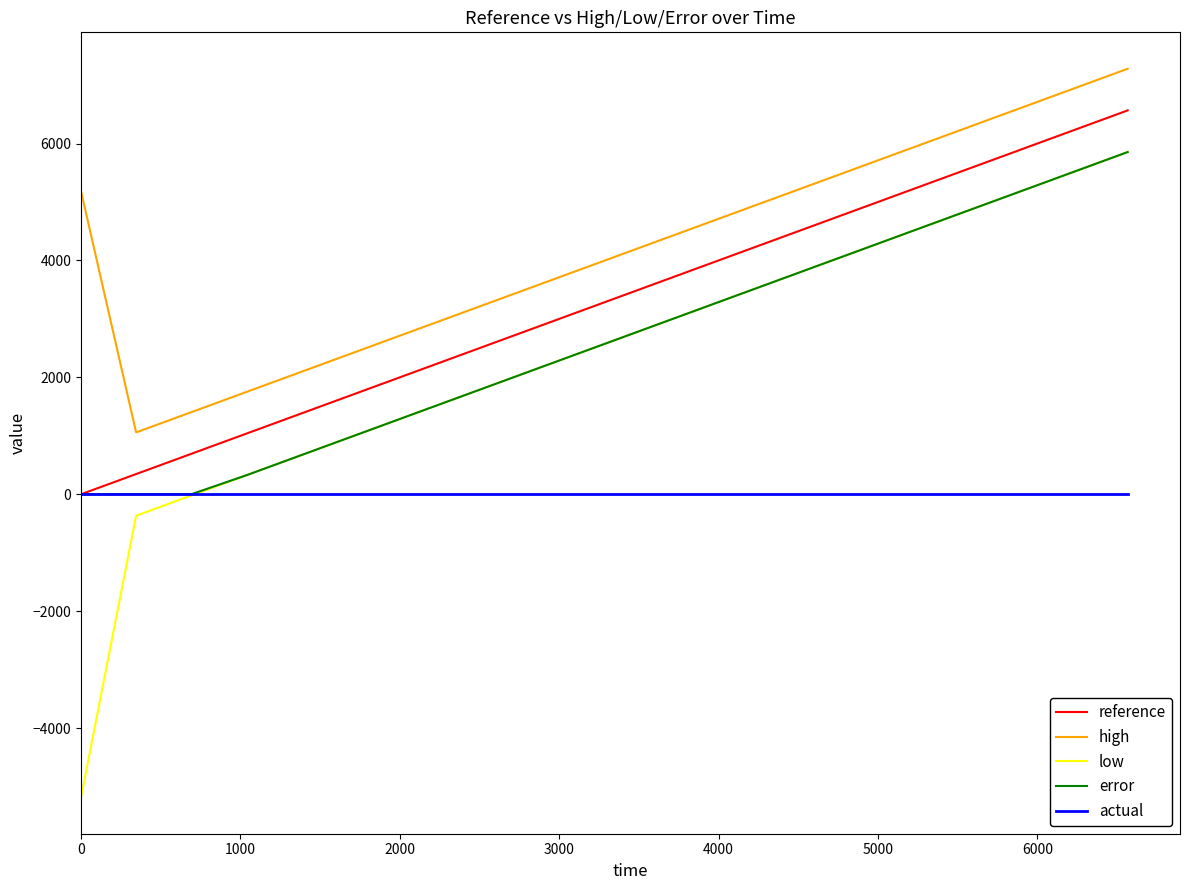

What are all the series names shown in the legend?

reference, high, low, error, actual